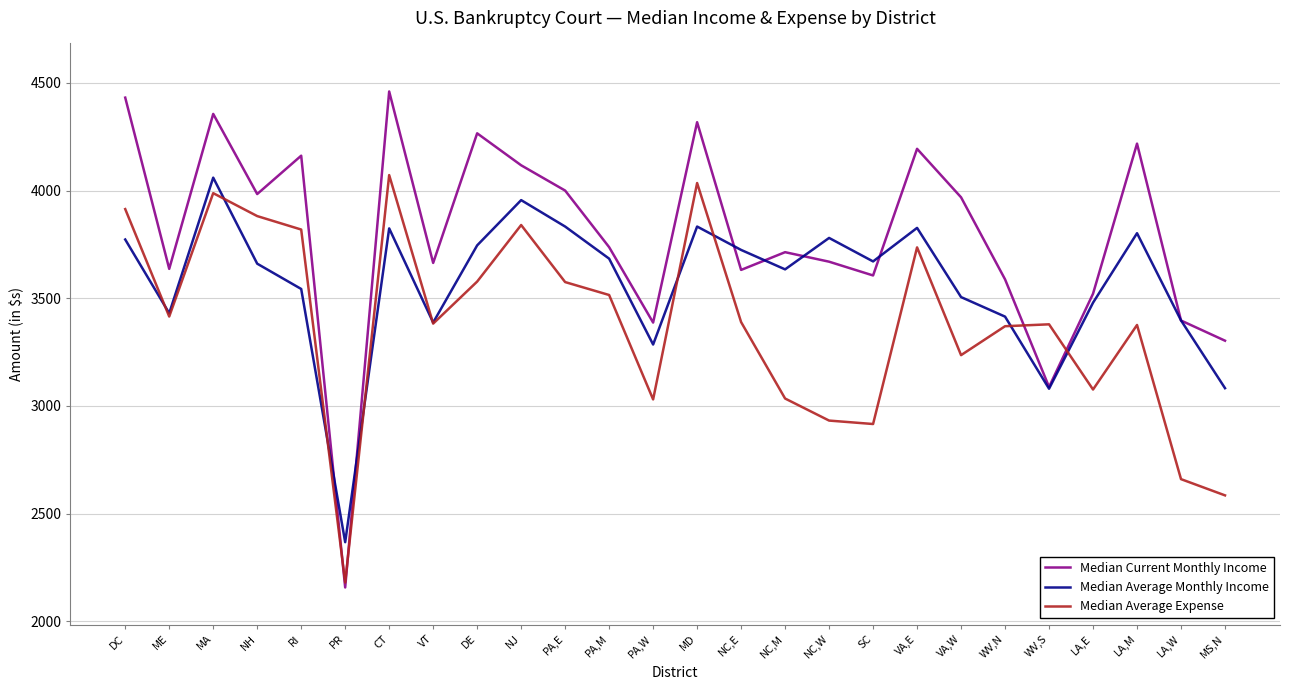

Where does the Median Average Expense series first go above 3389?

DC